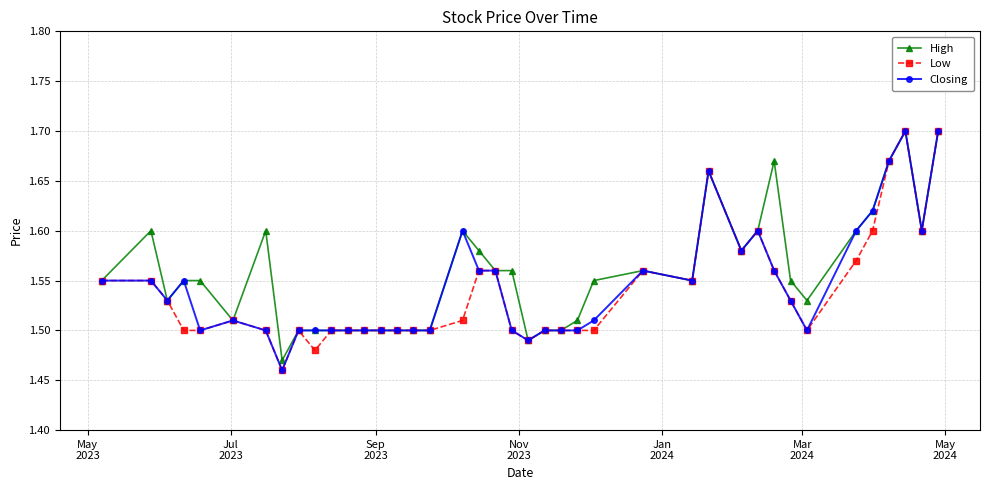

What is the difference between the maximum and second lowest values in the High series?

0.2